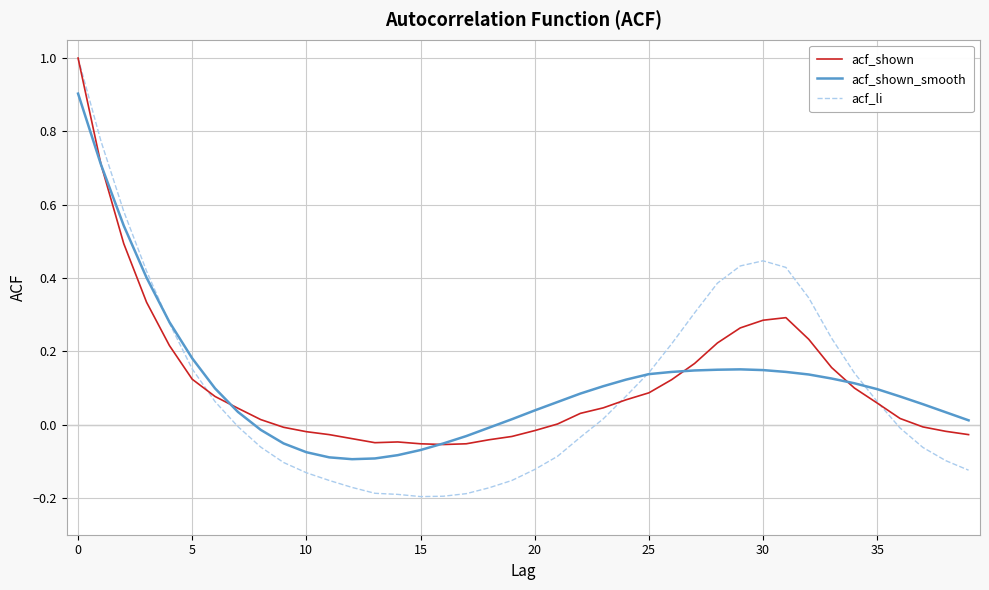

Which series has the widest spread of values?

acf_li